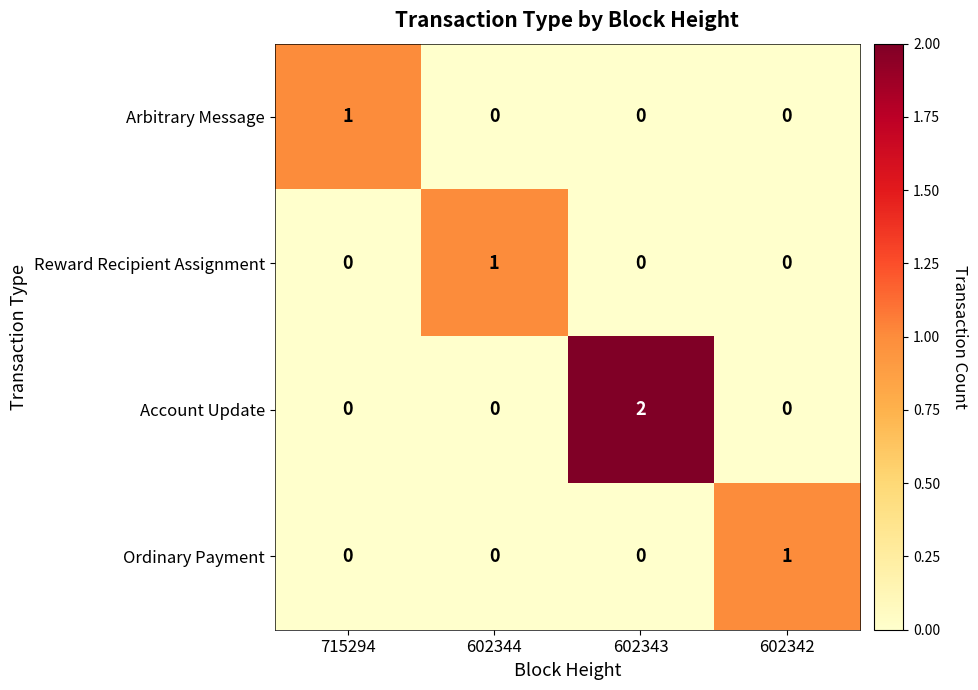

Reading left to right, transcribe all the data shown in this chart.

Arbitrary Message: 1	0	0	0
Reward Recipient Assignment: 0	1	0	0
Account Update: 0	0	2	0
Ordinary Payment: 0	0	0	1